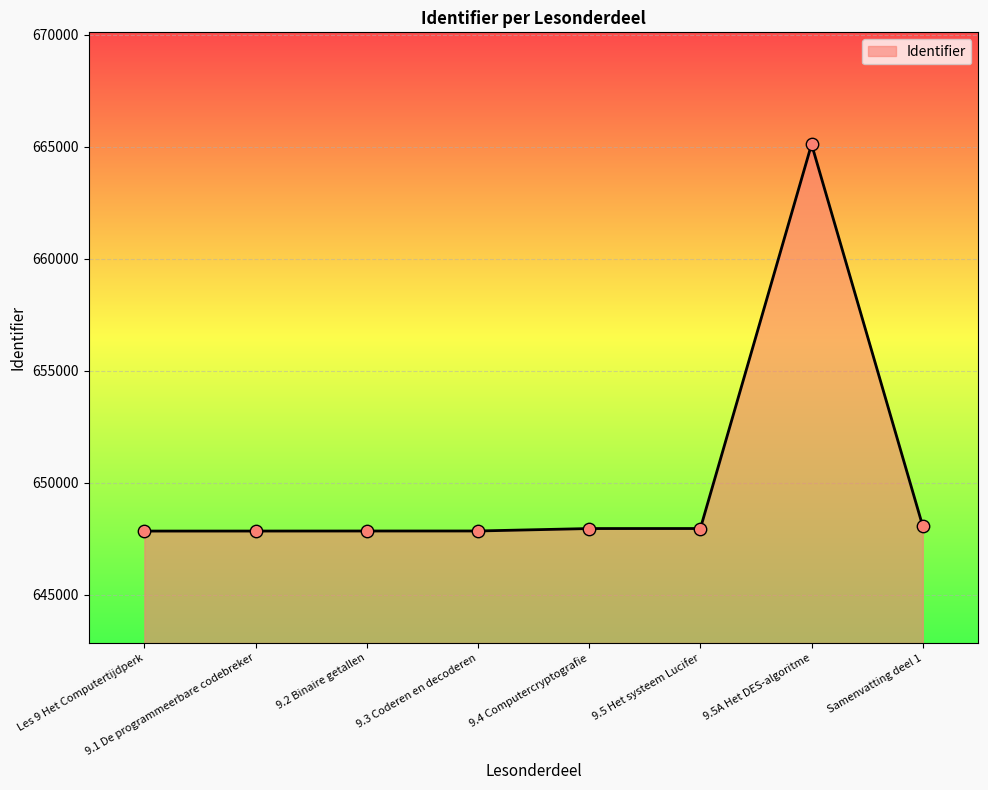

What is the change in value from 9.5 Het systeem Lucifer to Samenvatting deel 1?

+101